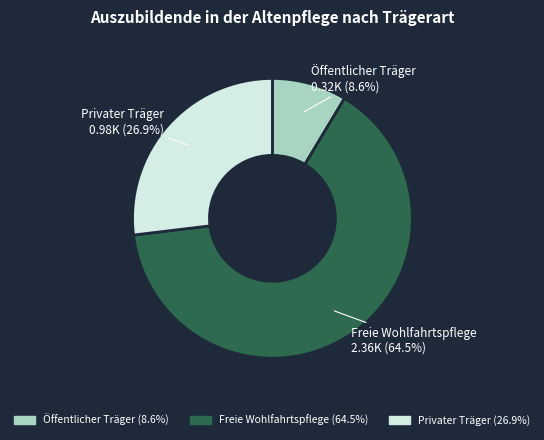

Approximately how many times larger is the value at Privater Träger compared to Öffentlicher Träger?

3.1